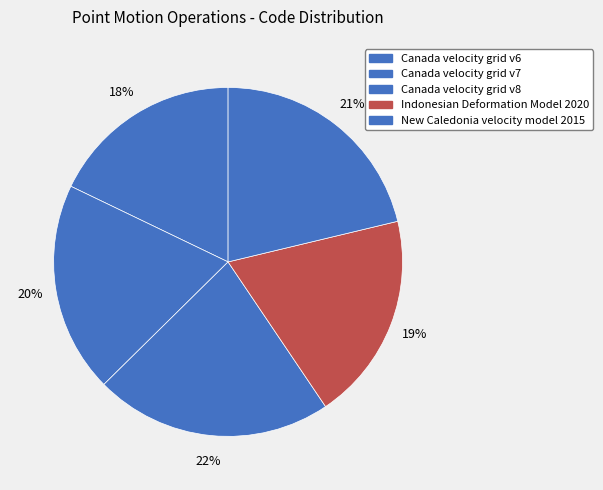

Which category has the smallest portion of the pie?

Canada velocity grid v6